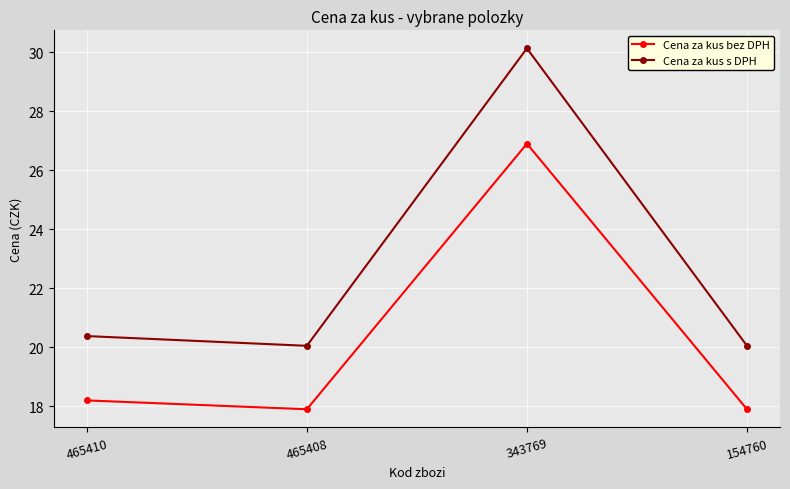

True or false: Cena za kus bez DPH and Cena za kus s DPH cross at least once.

False